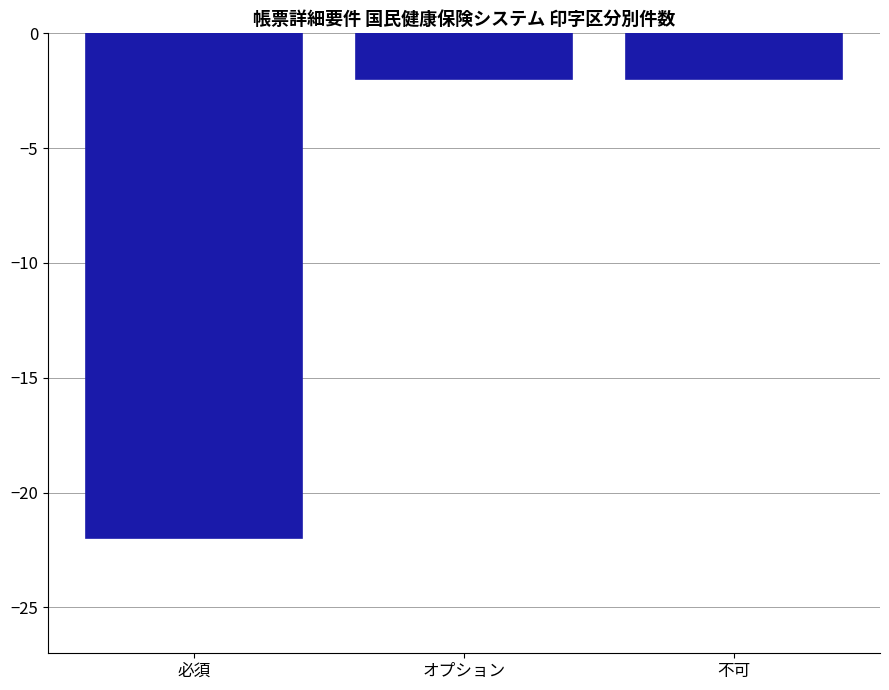

How many categories are shown in the chart?

3